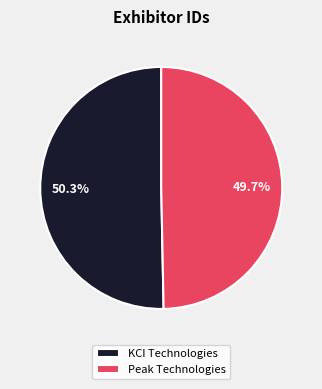

What is the smallest slice in the pie chart?

Peak Technologies